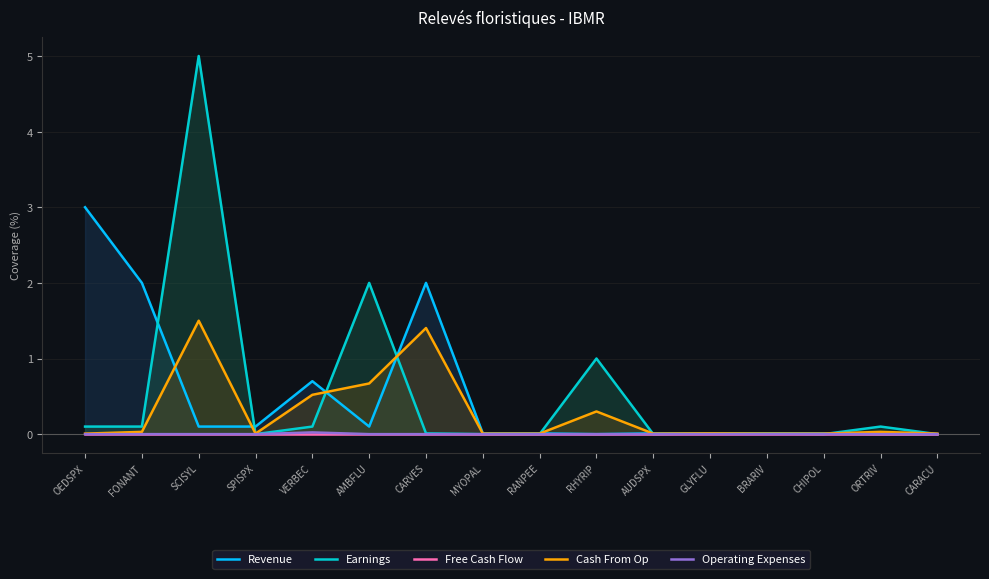

What value does the Cash From Op series have at CARVES?

1.4